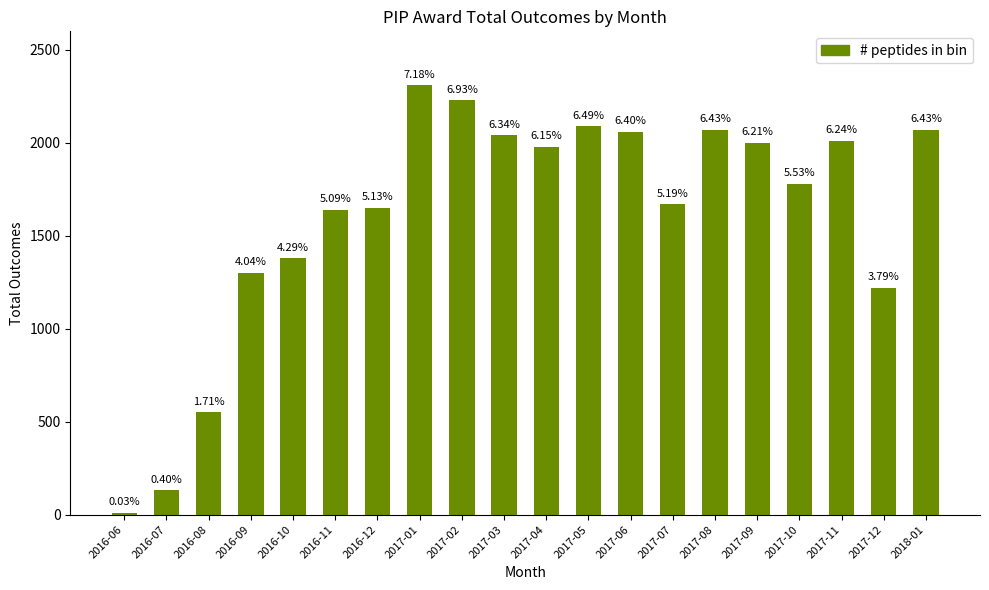

How many bars are there in total?

20